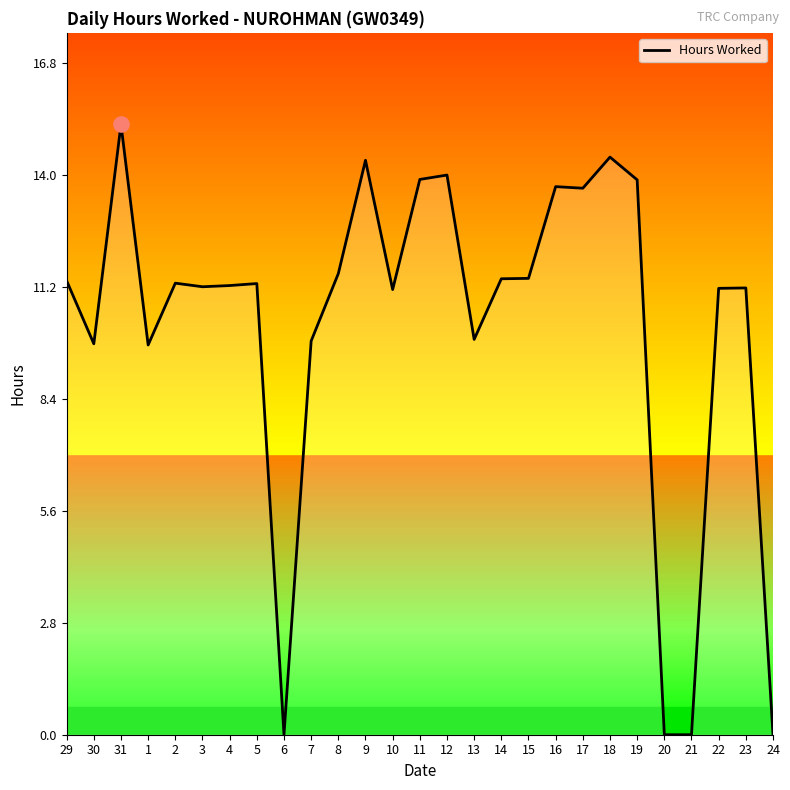

What is the ratio of the value at 19 to the value at 31?

0.9